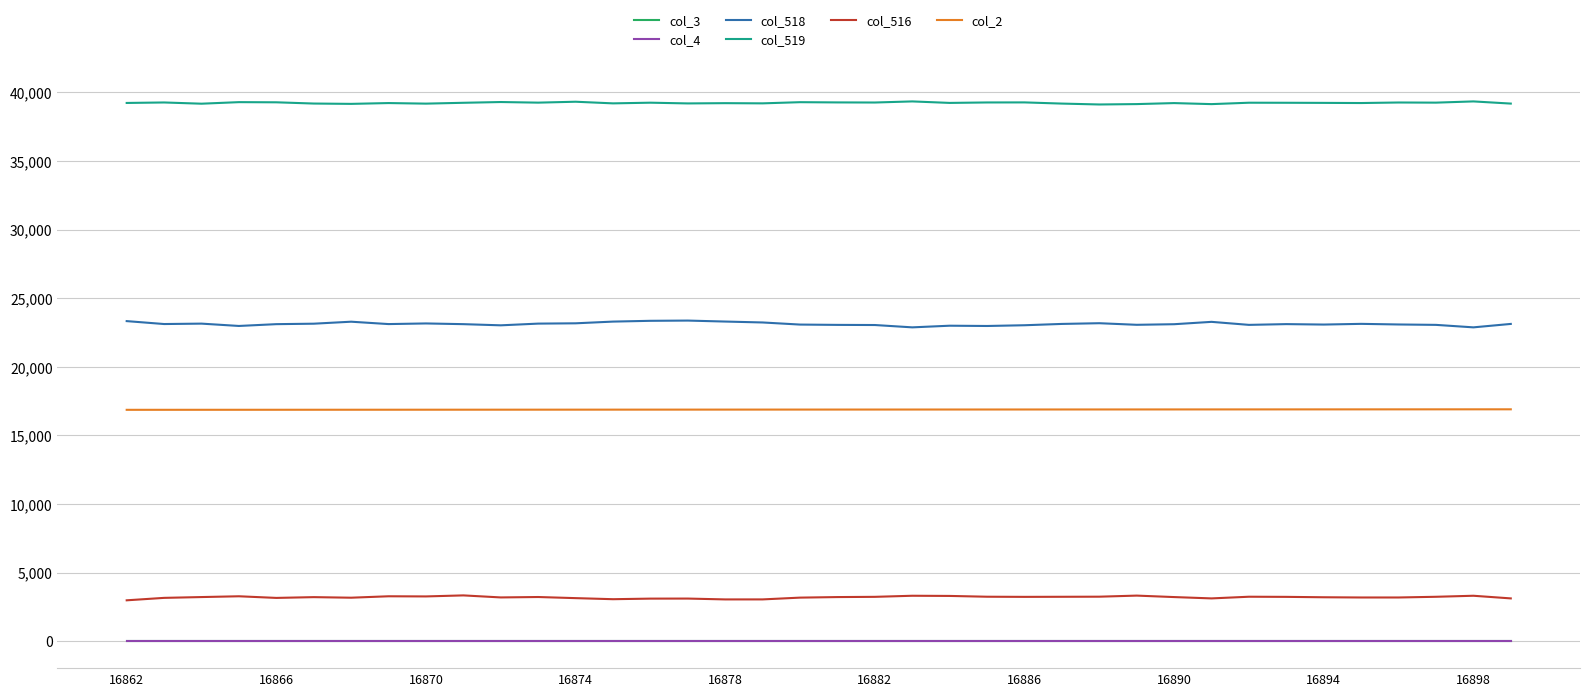

Which category has the lowest value across all series?

16862